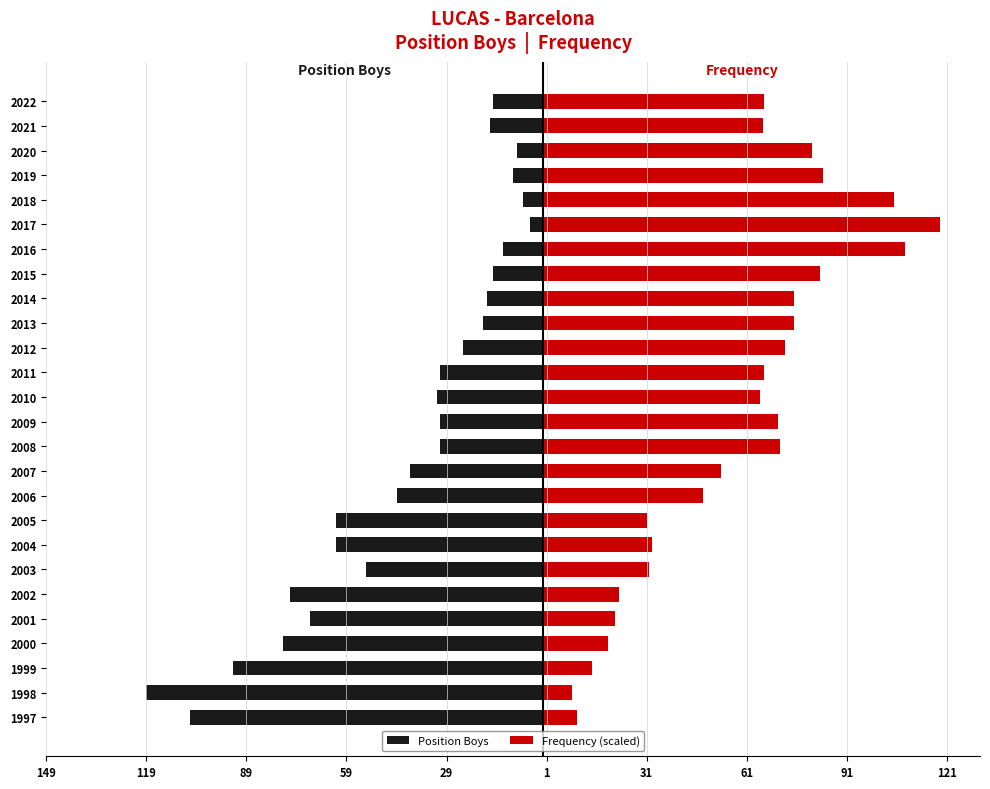

How many bars are there in total?

52